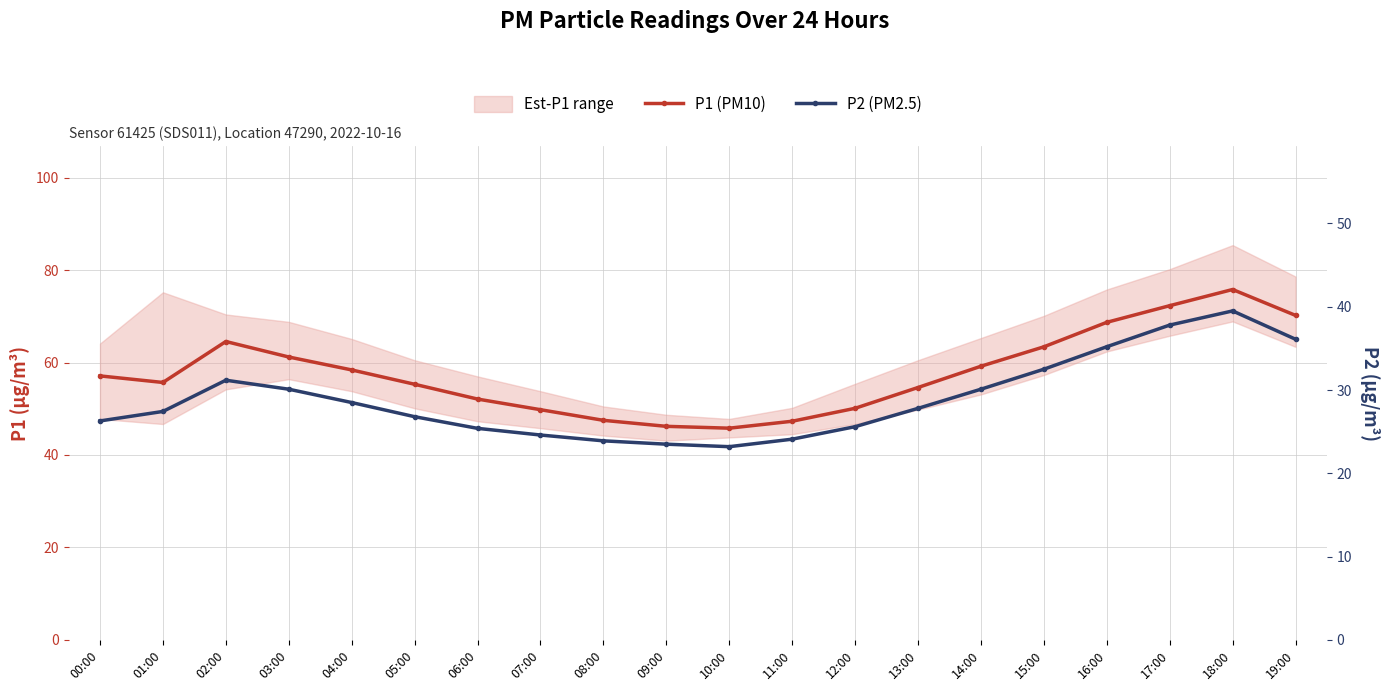

Which category has the highest value in the P2 (PM2.5) series?

18:00